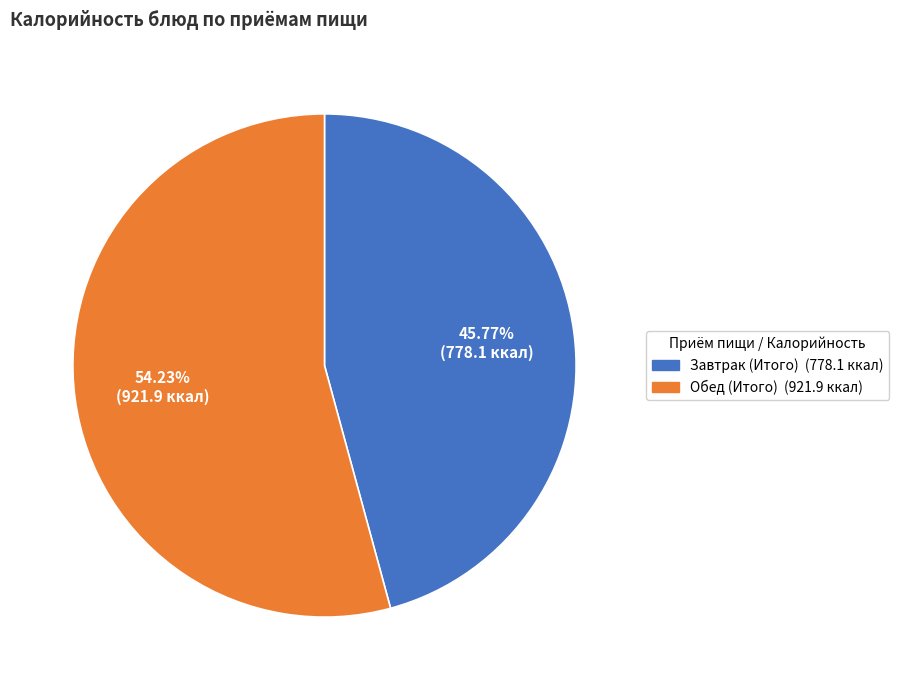

What is the largest slice in the pie chart?

Обед (Итого)